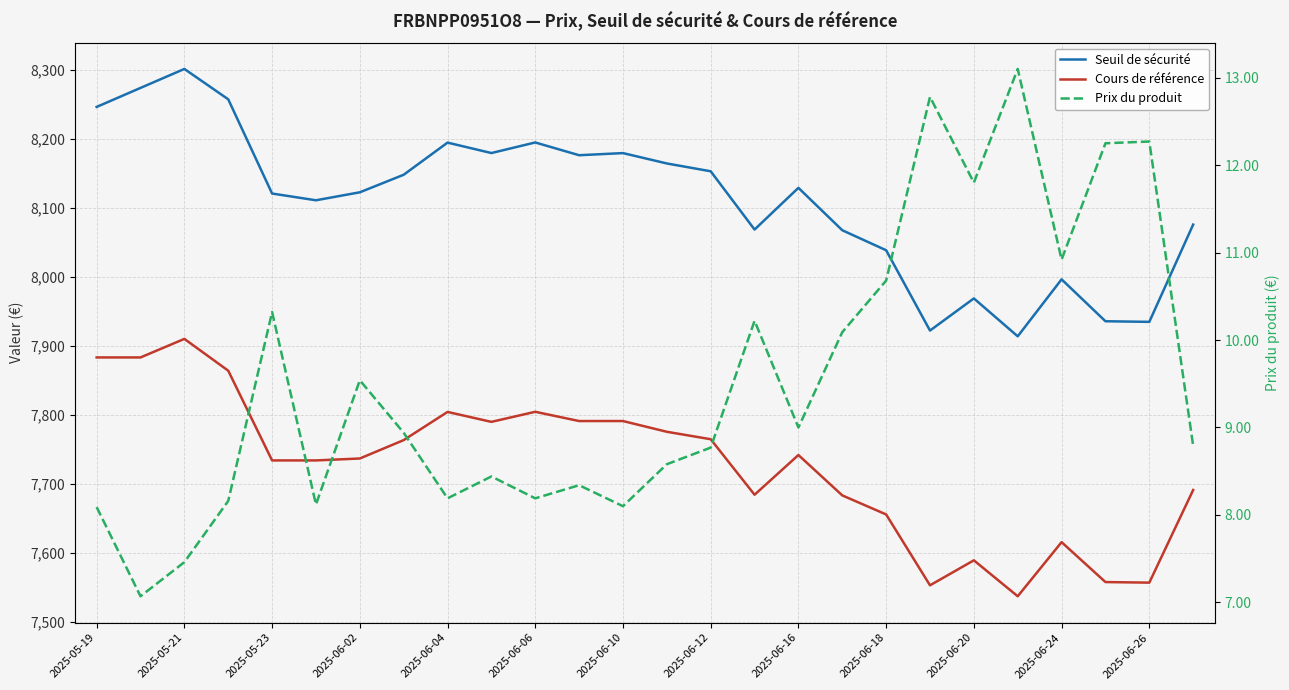

How many lines are shown in the chart?

3